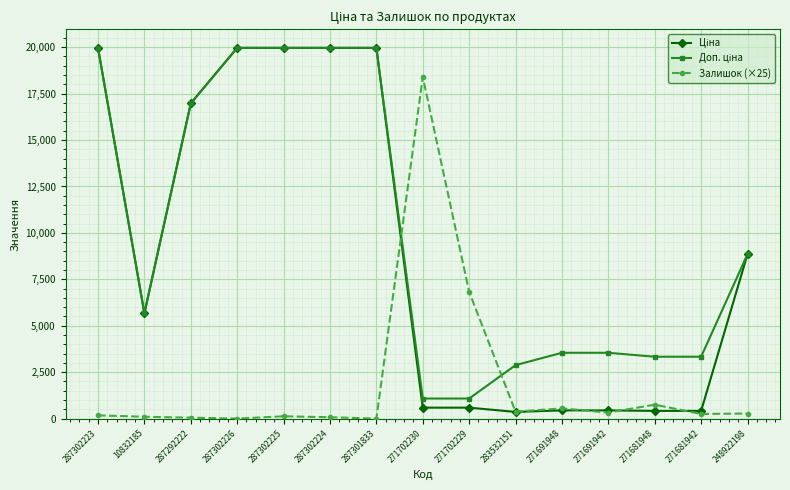

True or false: Залишок (×25) has more than 2 interior local peaks.

True